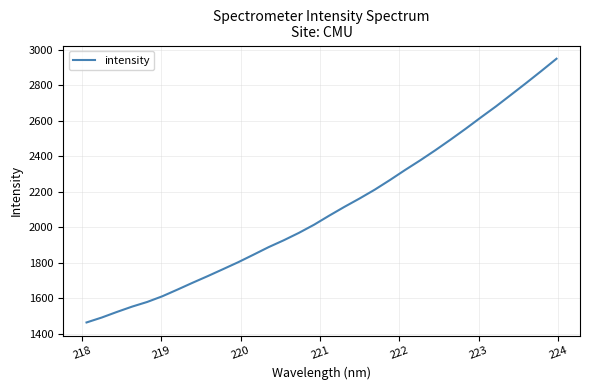

What is the average value?

2099.9